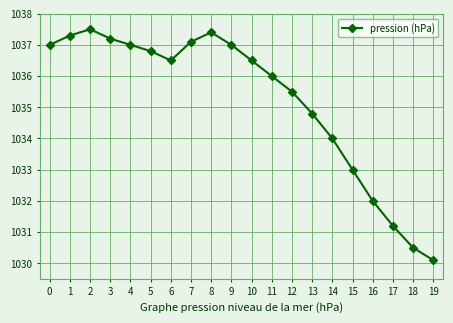

What is the value of the 2nd point from the left?

1037.3